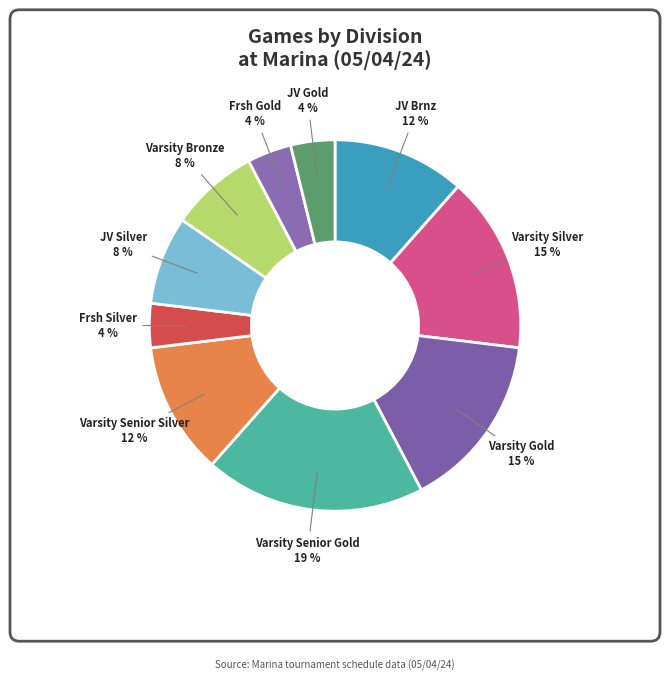

How many segments does this pie chart have?

10